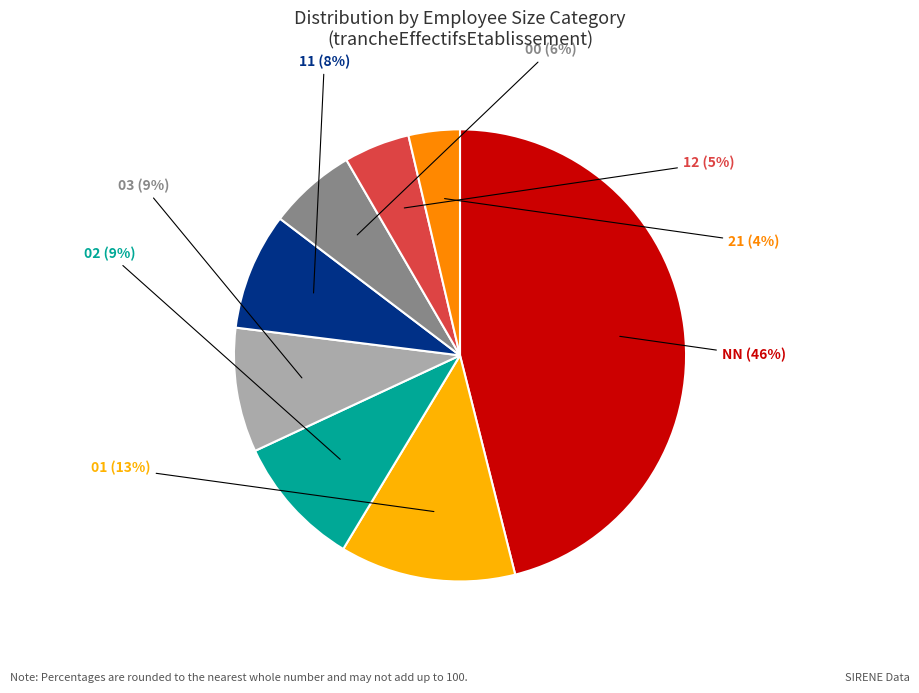

To the nearest percent, what is the average slice percentage?

12%